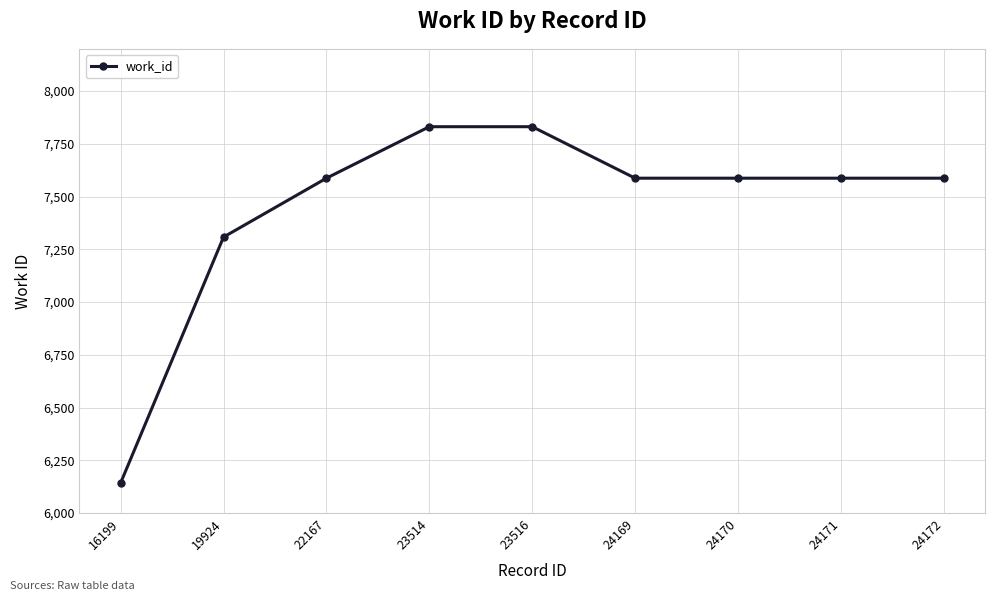

What is the average value?

7450